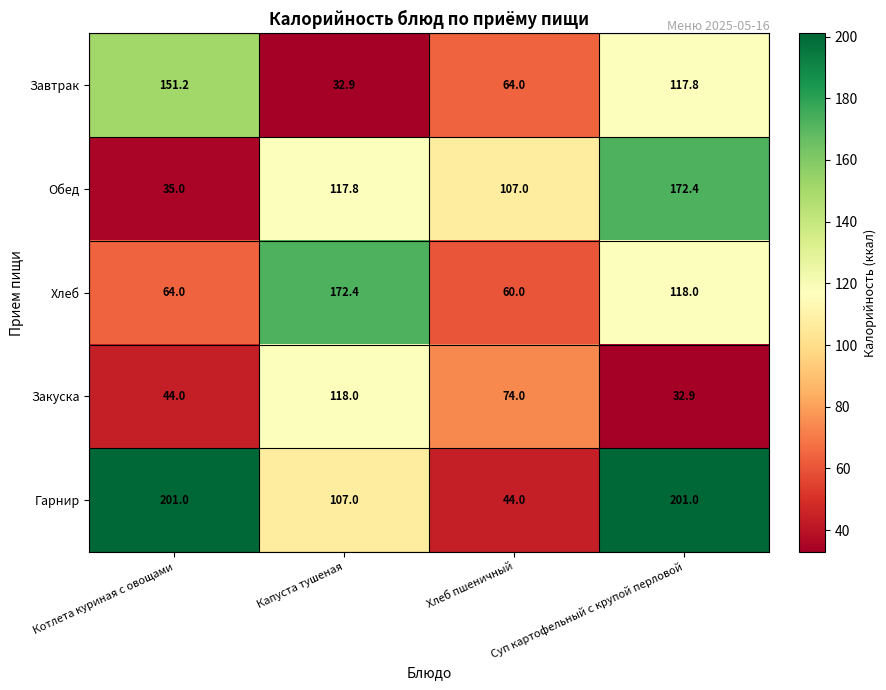

What is the spread (max minus min) of values at Хлеб пшеничный?

63.0